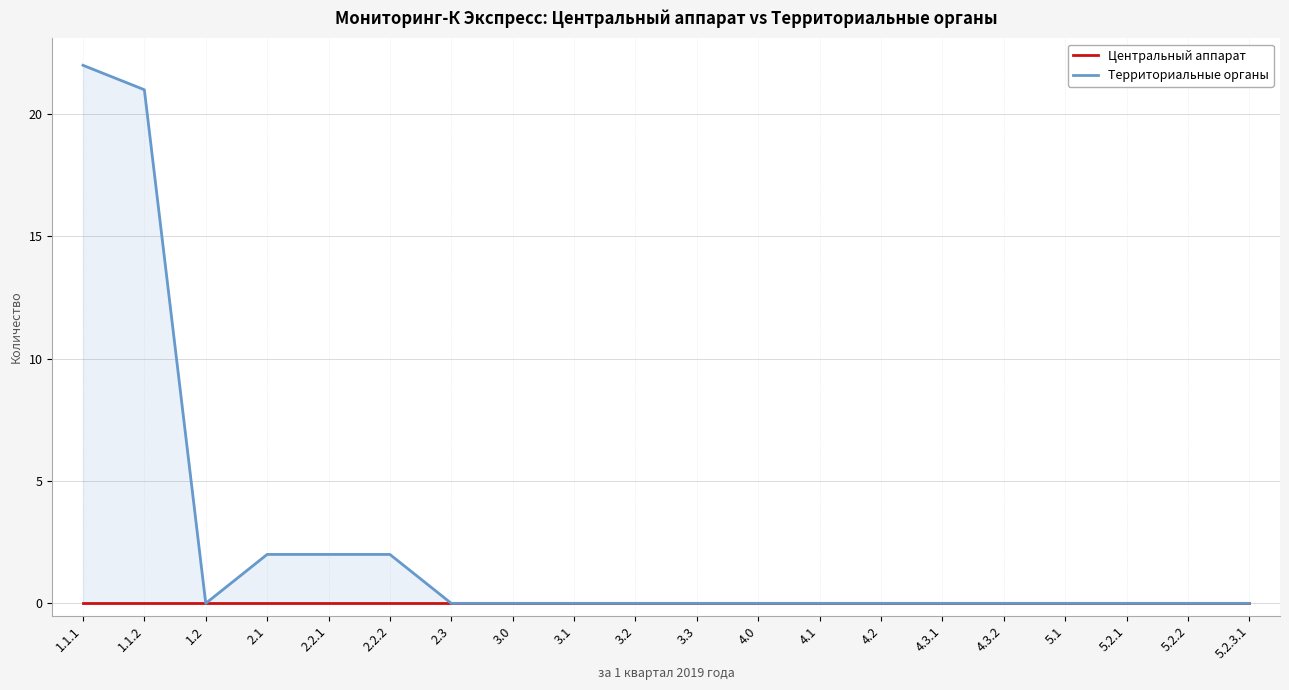

True or false: Центральный аппарат and Территориальные органы cross at least once.

False